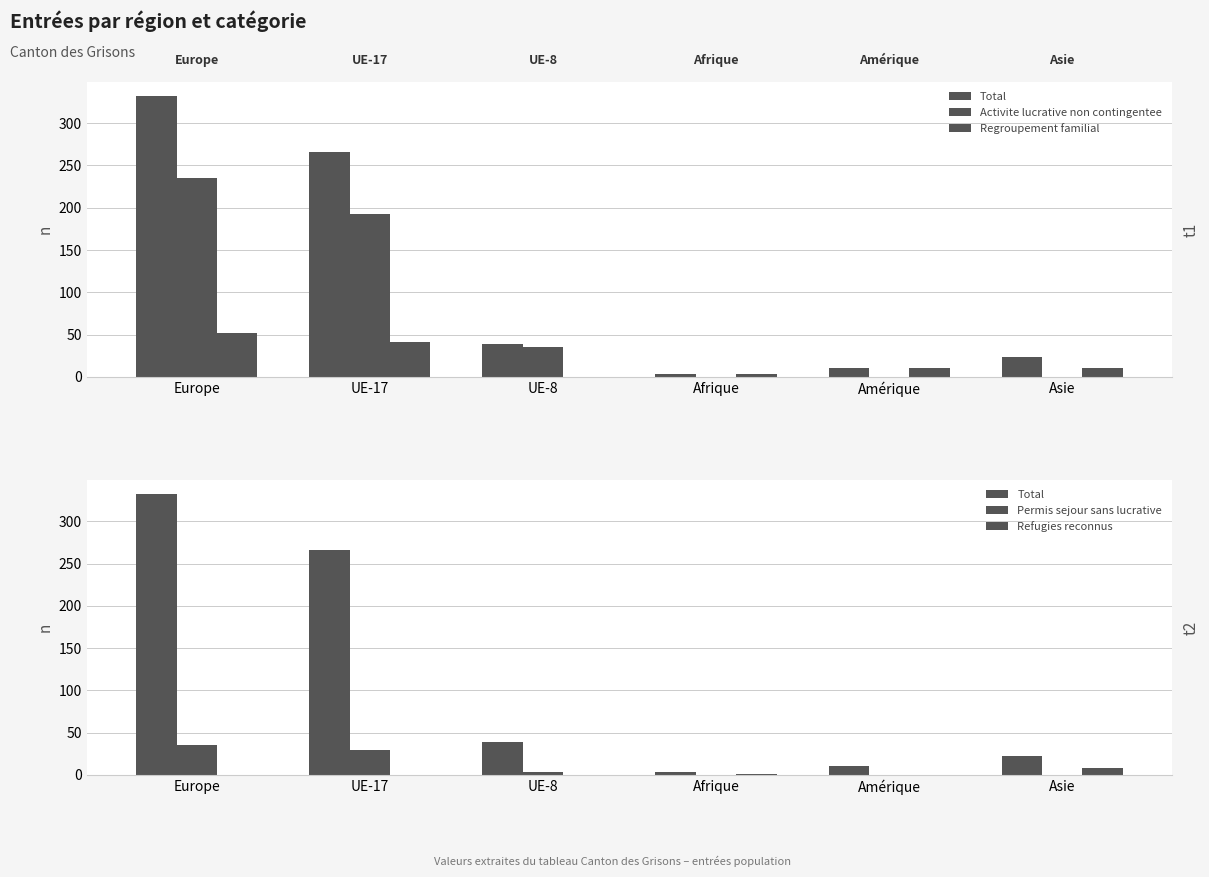

What is the highest value of the Activite lucrative non contingentee series?

235